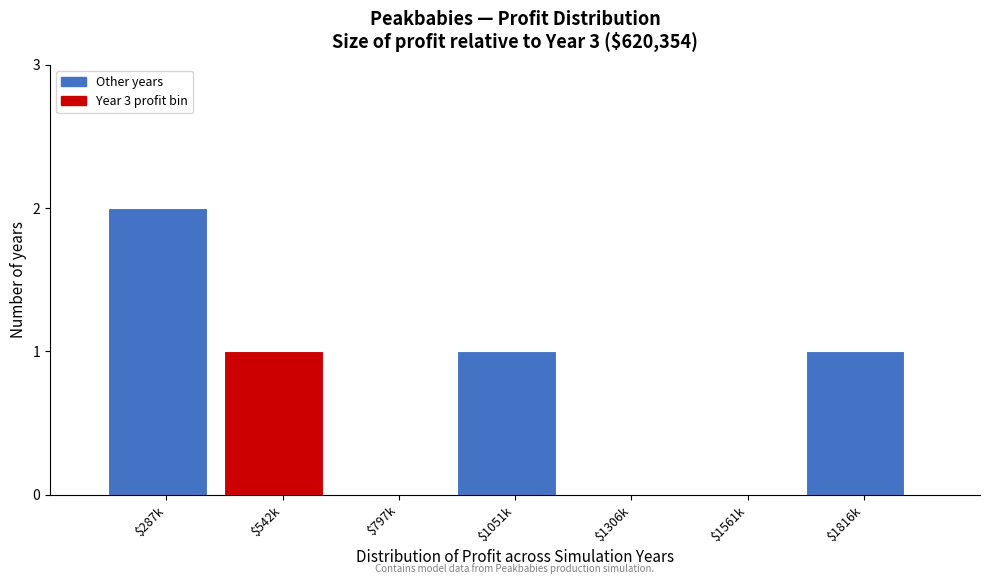

Is it true that the value at $1561k is 0?

True